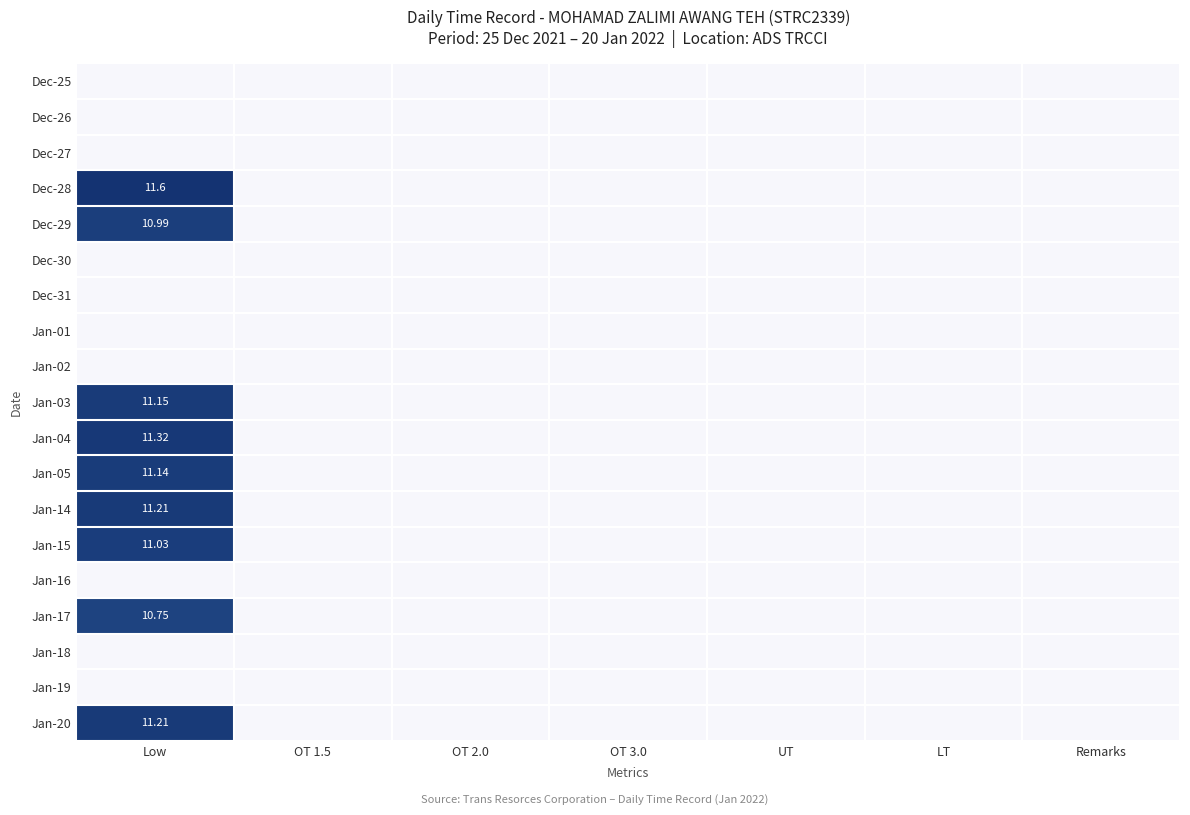

Which has a higher value, OT 2.0 or UT?

OT 2.0